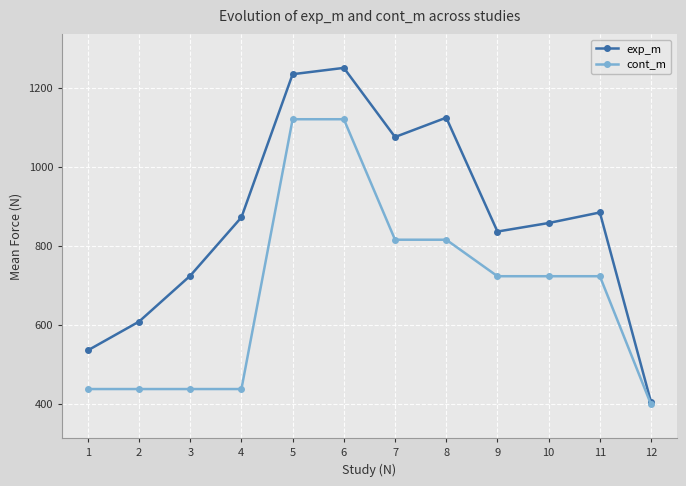

How many series are shown in this chart?

2